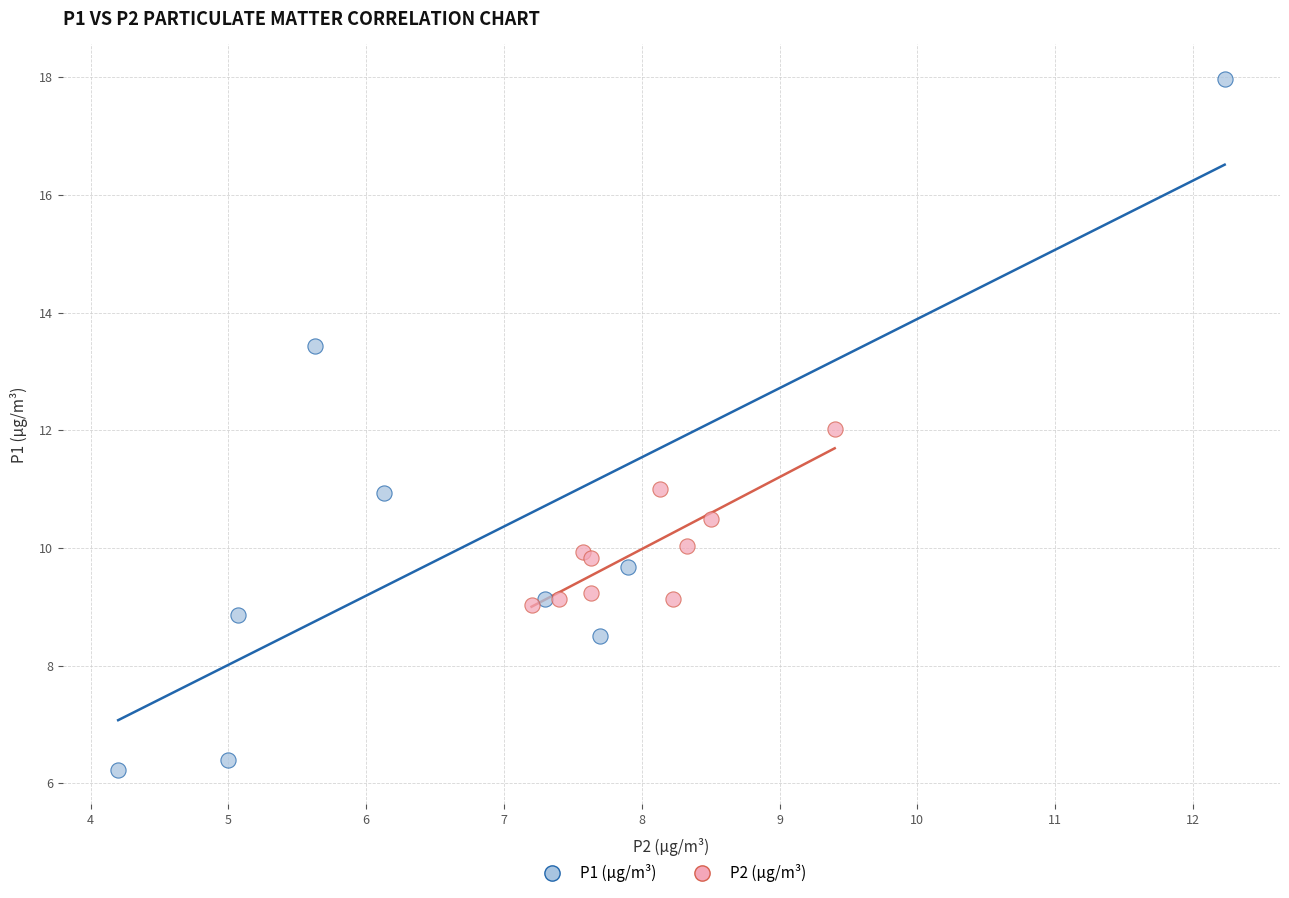

Which series reaches the maximum Y coordinate?

P1 (µg/m³)